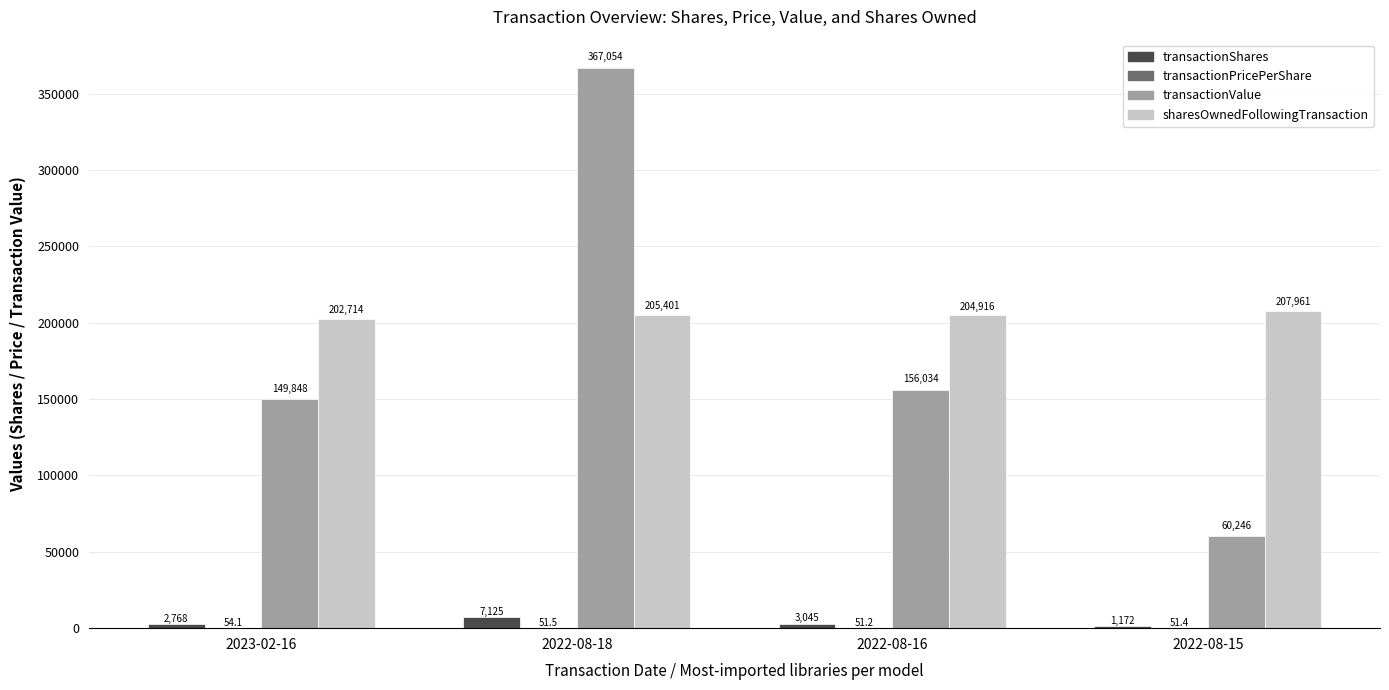

What is the total value across all series at 2022-08-16?

364046.2